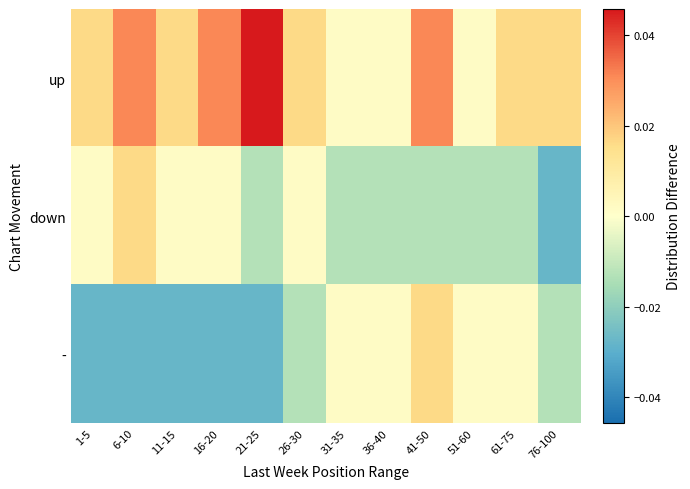

At how many categories does at least one series exceed 0?

12